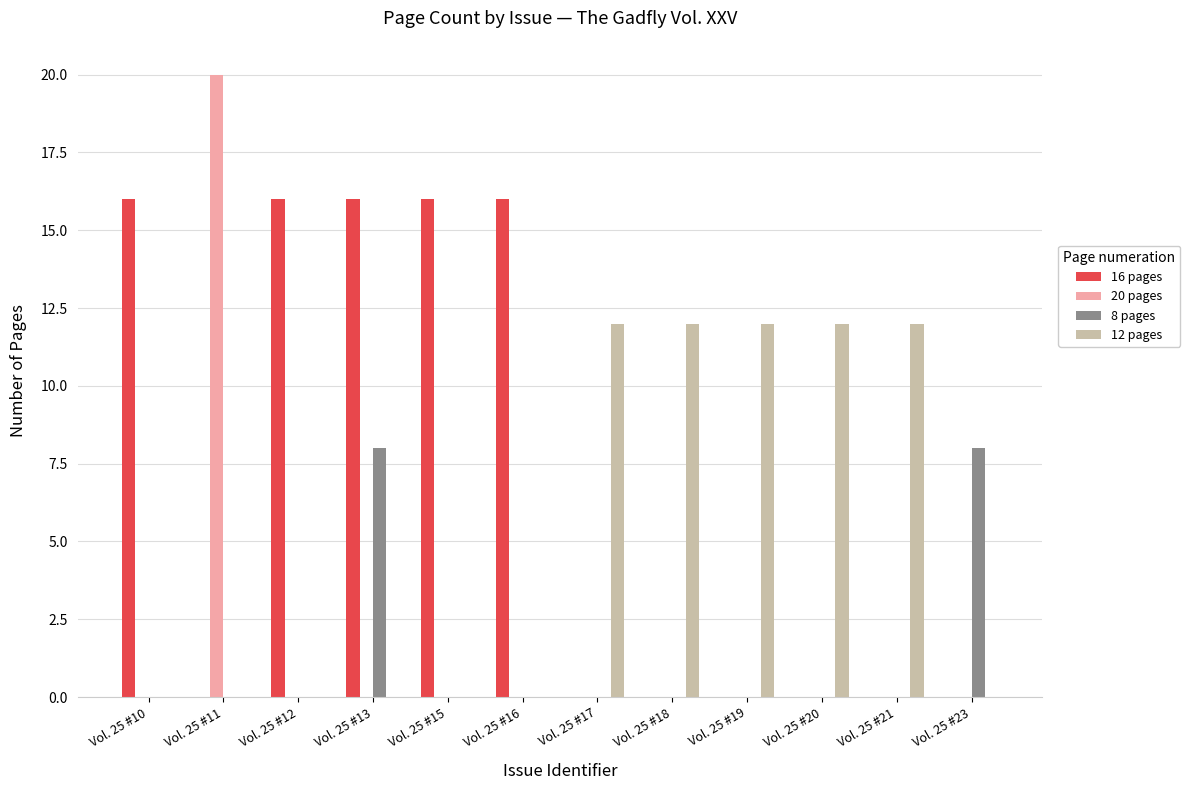

What is the greatest value displayed?

20